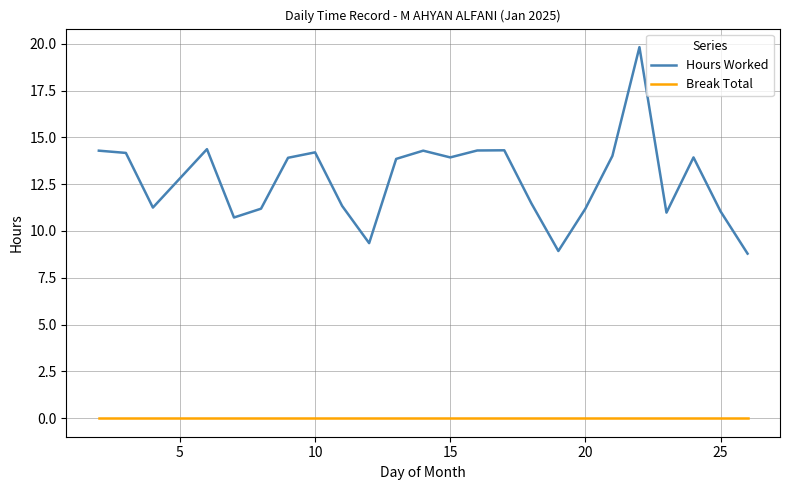

What are all the series names shown in the legend?

Hours Worked, Break Total